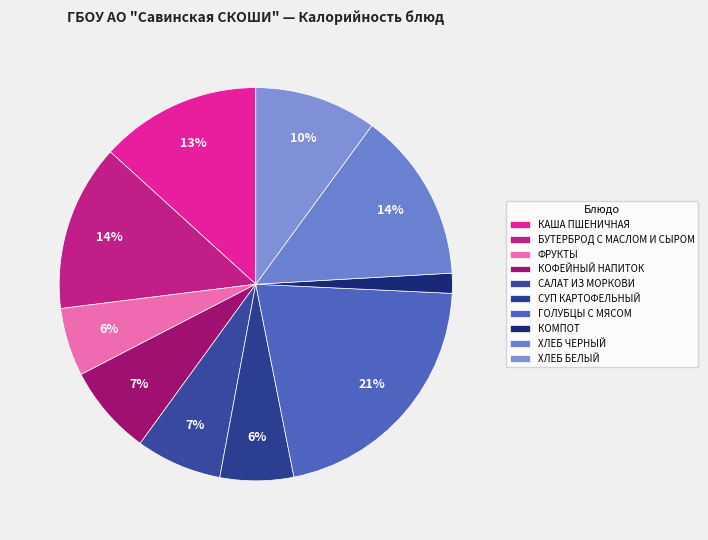

Which has a higher value, КОФЕЙНЫЙ НАПИТОК or ФРУКТЫ?

КОФЕЙНЫЙ НАПИТОК